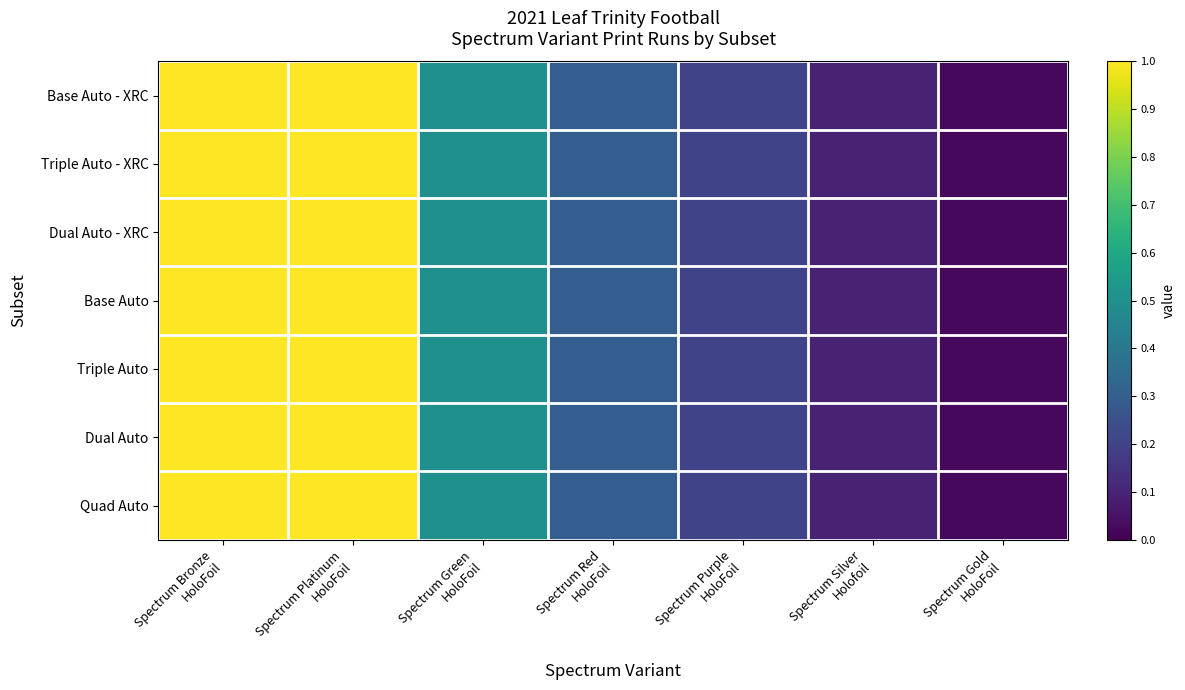

Reading right to left, transcribe all the data shown in this chart.

Base Auto - XRC: Spectrum Gold
HoloFoil=0.0	Spectrum Silver
Holofoil=0.1	Spectrum Purple
HoloFoil=0.2	Spectrum Red
HoloFoil=0.3	Spectrum Green
HoloFoil=0.5	Spectrum Platinum
HoloFoil=1.0	Spectrum Bronze
HoloFoil=1.0
Triple Auto - XRC: Spectrum Gold
HoloFoil=0.0	Spectrum Silver
Holofoil=0.1	Spectrum Purple
HoloFoil=0.2	Spectrum Red
HoloFoil=0.3	Spectrum Green
HoloFoil=0.5	Spectrum Platinum
HoloFoil=1.0	Spectrum Bronze
HoloFoil=1.0
Dual Auto - XRC: Spectrum Gold
HoloFoil=0.0	Spectrum Silver
Holofoil=0.1	Spectrum Purple
HoloFoil=0.2	Spectrum Red
HoloFoil=0.3	Spectrum Green
HoloFoil=0.5	Spectrum Platinum
HoloFoil=1.0	Spectrum Bronze
HoloFoil=1.0
Base Auto: Spectrum Gold
HoloFoil=0.0	Spectrum Silver
Holofoil=0.1	Spectrum Purple
HoloFoil=0.2	Spectrum Red
HoloFoil=0.3	Spectrum Green
HoloFoil=0.5	Spectrum Platinum
HoloFoil=1.0	Spectrum Bronze
HoloFoil=1.0
Triple Auto: Spectrum Gold
HoloFoil=0.0	Spectrum Silver
Holofoil=0.1	Spectrum Purple
HoloFoil=0.2	Spectrum Red
HoloFoil=0.3	Spectrum Green
HoloFoil=0.5	Spectrum Platinum
HoloFoil=1.0	Spectrum Bronze
HoloFoil=1.0
Dual Auto: Spectrum Gold
HoloFoil=0.0	Spectrum Silver
Holofoil=0.1	Spectrum Purple
HoloFoil=0.2	Spectrum Red
HoloFoil=0.3	Spectrum Green
HoloFoil=0.5	Spectrum Platinum
HoloFoil=1.0	Spectrum Bronze
HoloFoil=1.0
Quad Auto: Spectrum Gold
HoloFoil=0.0	Spectrum Silver
Holofoil=0.1	Spectrum Purple
HoloFoil=0.2	Spectrum Red
HoloFoil=0.3	Spectrum Green
HoloFoil=0.5	Spectrum Platinum
HoloFoil=1.0	Spectrum Bronze
HoloFoil=1.0